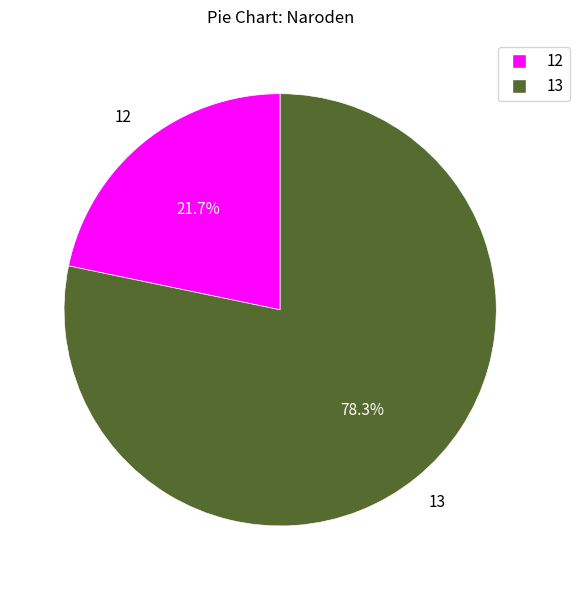

The 12 slice represents 32% of the pie. True or false?

False